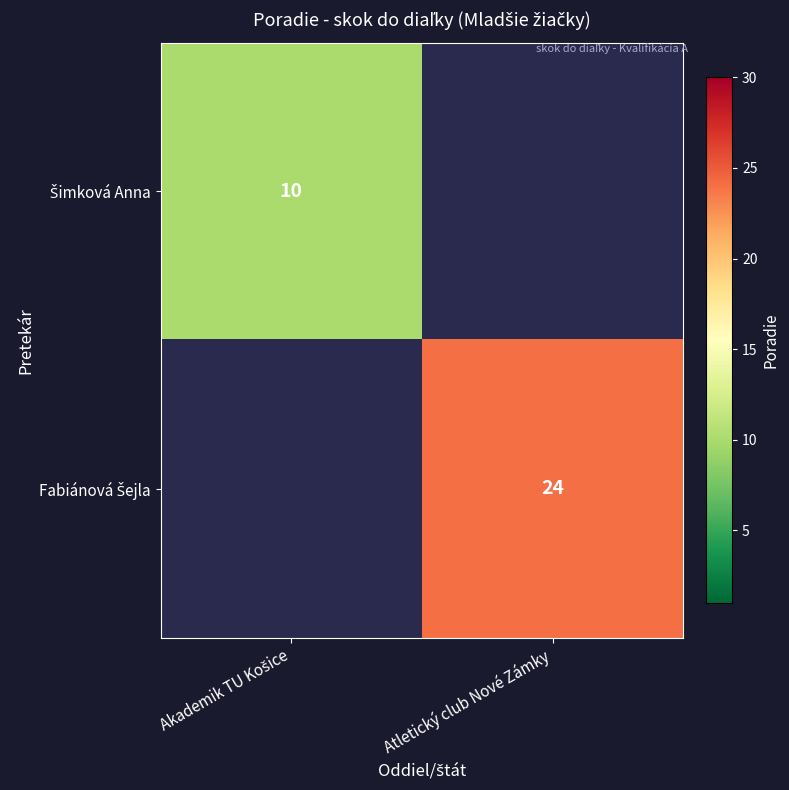

List the labels in order of Šimková Anna value, largest first.

Akademik TU Košice, Atletický club Nové Zámky